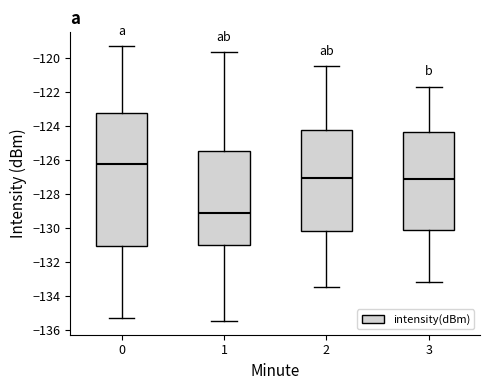

Reading left to right, read every box against the y-axis: the position of its median line, the range the box covers, and the ends of its whiskers. The values are not printed on the chart, so give them approximately, as read against the axis.

0: median -126.2, box -131.0 to -123.2, whiskers -135.4 to -119.2
1: median -129.0, box -131.0 to -125.4, whiskers -135.4 to -119.6
2: median -127.0, box -130.2 to -124.2, whiskers -133.4 to -120.4
3: median -127.2, box -130.2 to -124.4, whiskers -133.2 to -121.6